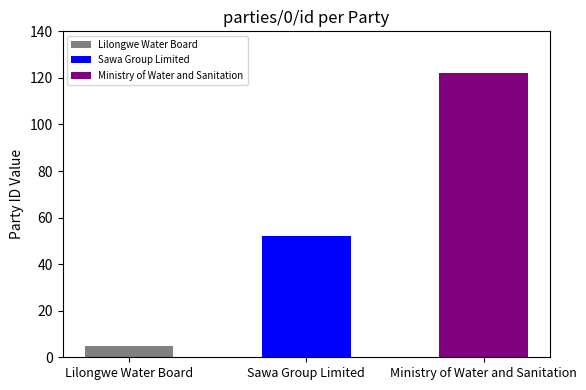

Where is the data nearest to the value 63?

Sawa Group Limited